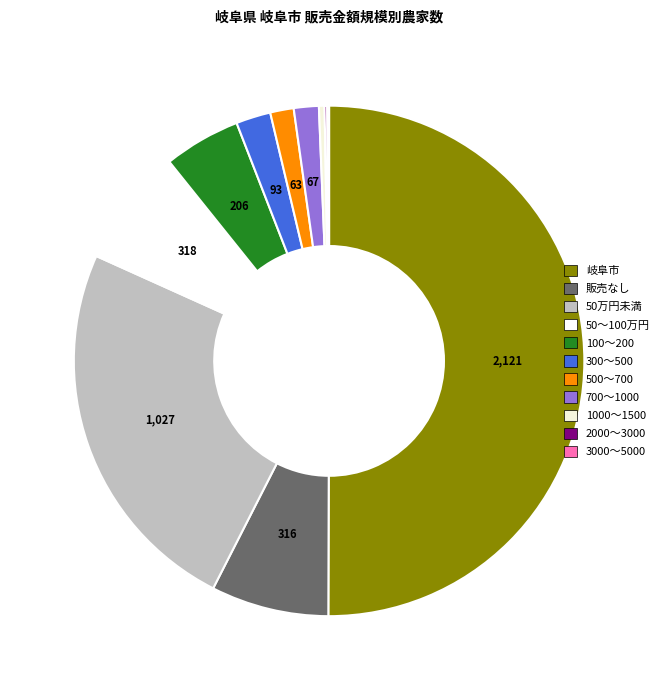

To the nearest percent, what is the combined percentage of 1000～1500 and 販売なし?

8%